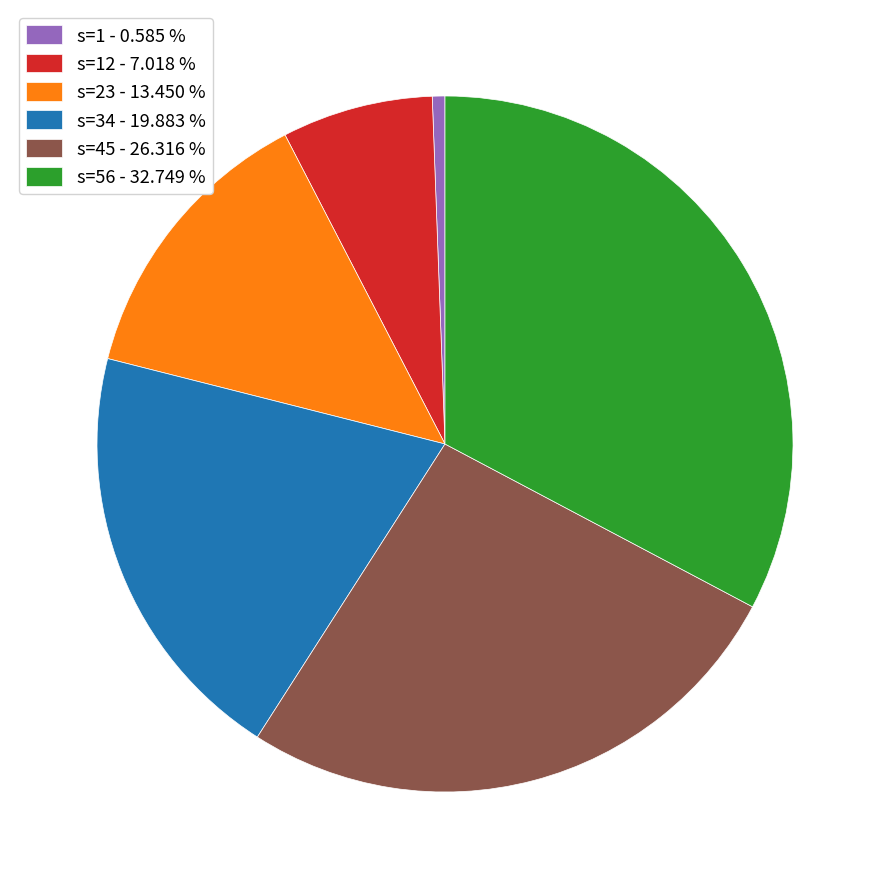

What is the largest slice in the pie chart?

s=56 - 32.749 %